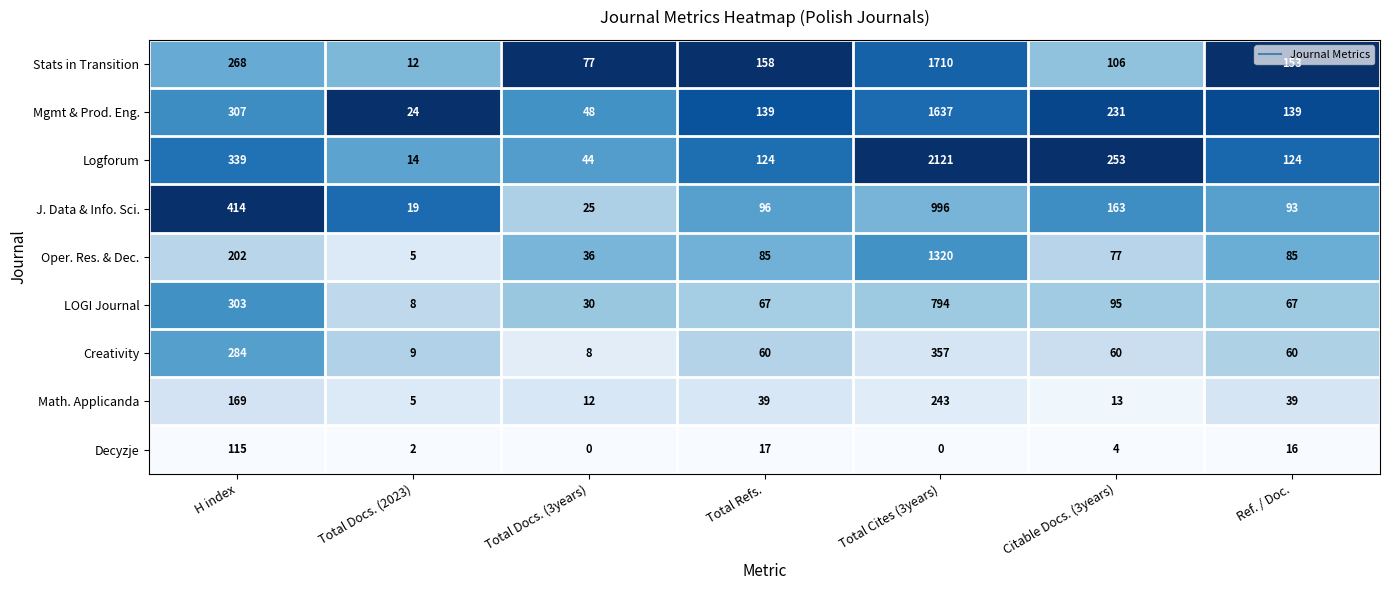

Which series has the largest total across all categories?

Logforum